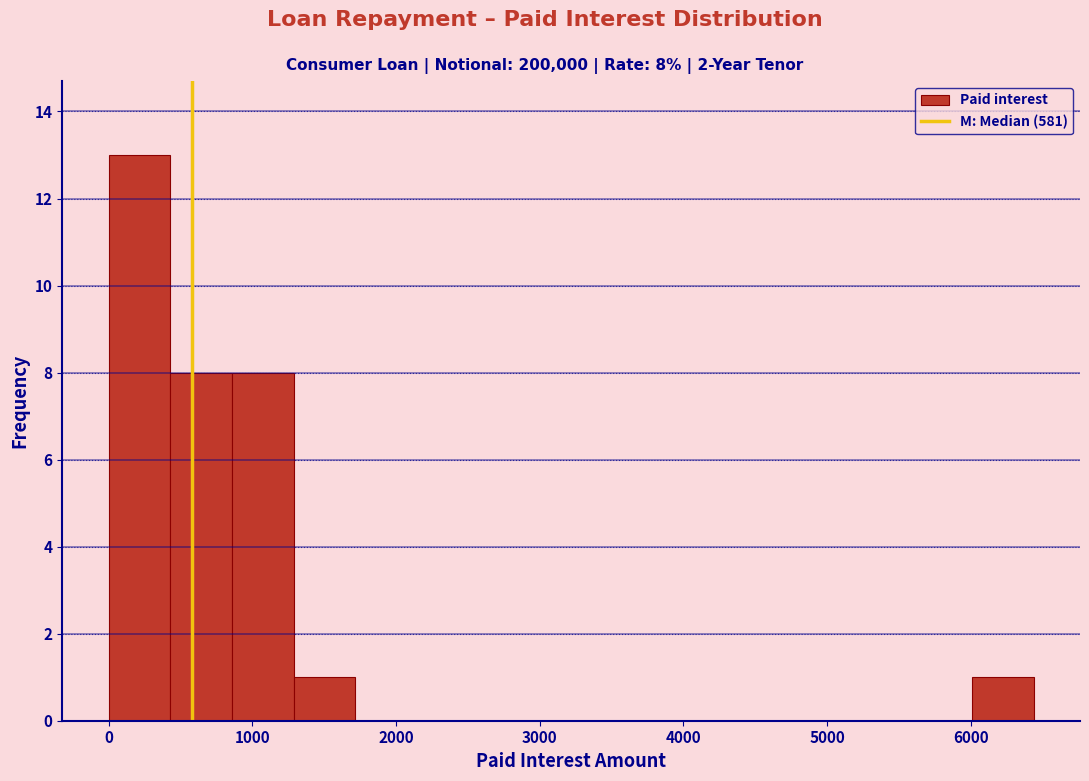

Over which range of the x-axis is the bar tallest?

0 to 400